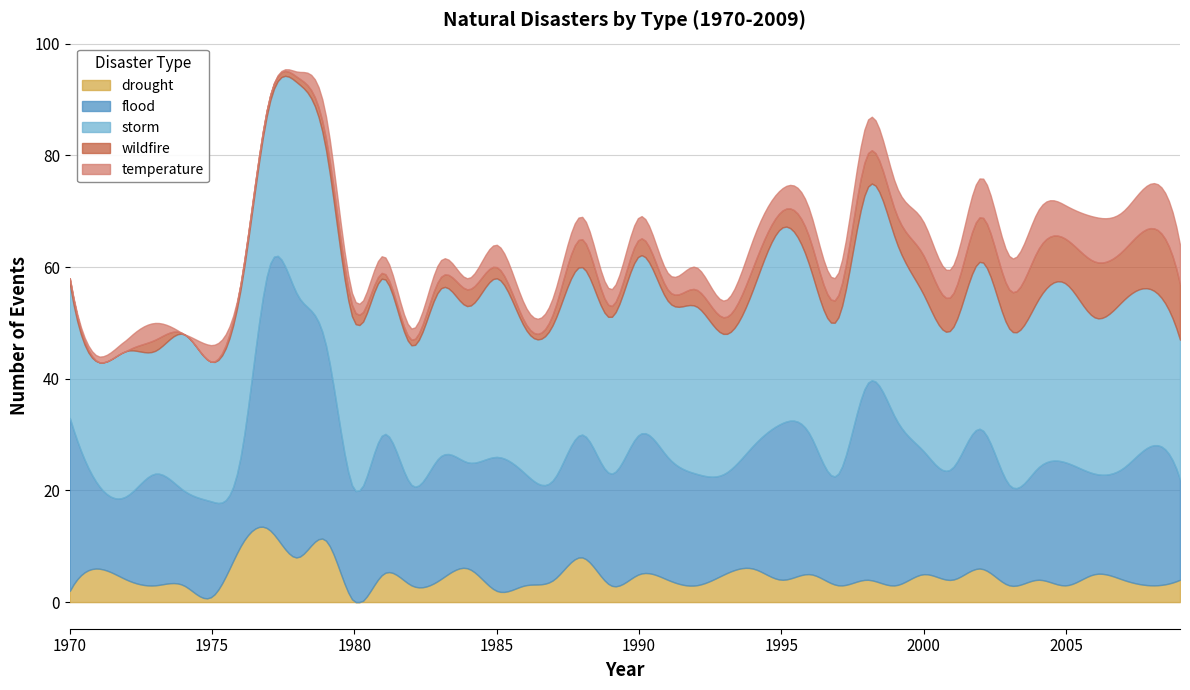

At how many categories does at least one series exceed 3?

40